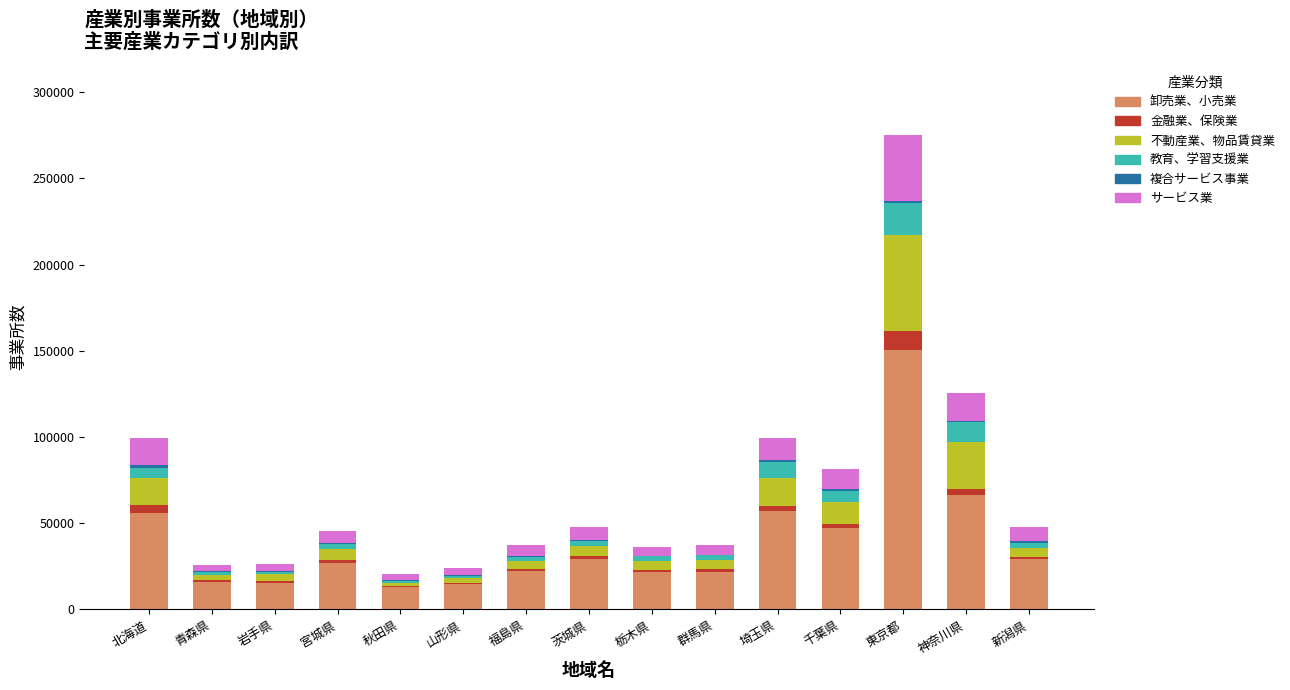

Does the chart contain stacked bars?

Yes